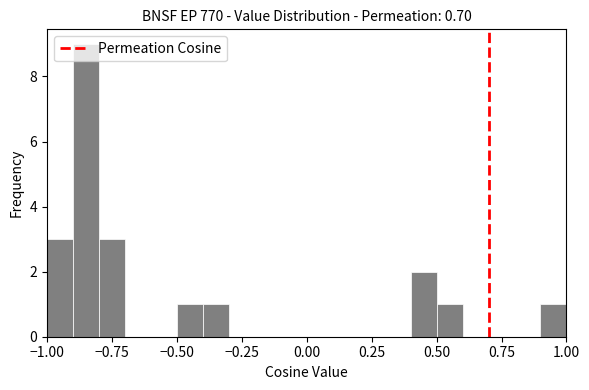

Around what value on the x-axis is the tallest bar? Give the approximate position of its centre, as read against the axis.

-0.85